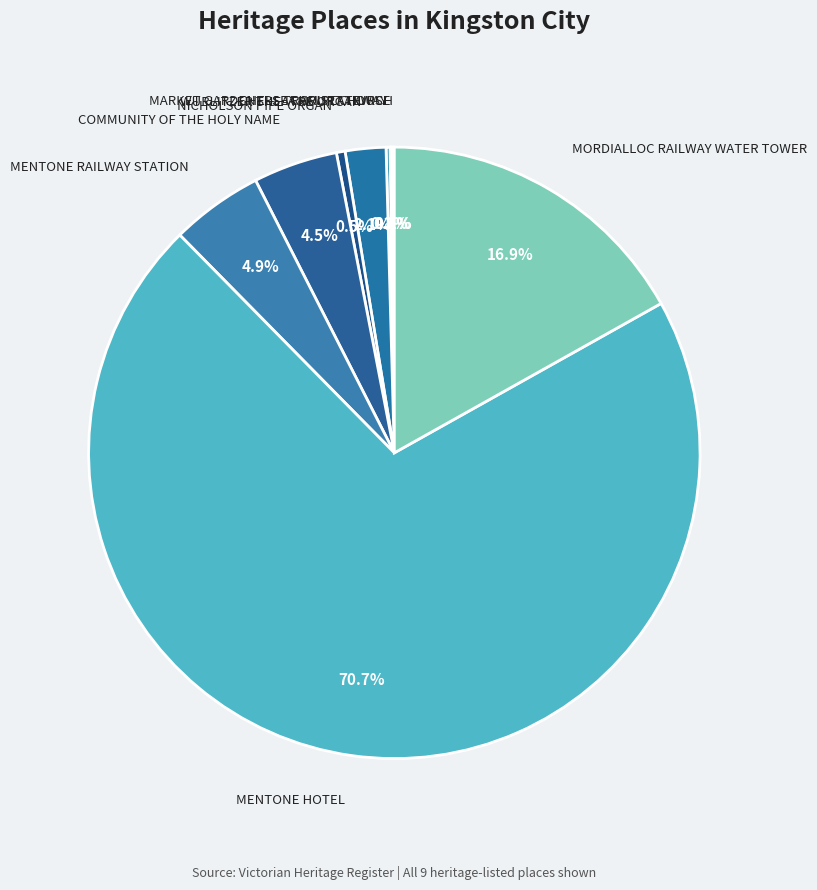

To the nearest percent, what is the difference between the largest and smallest slice percentages?

71%